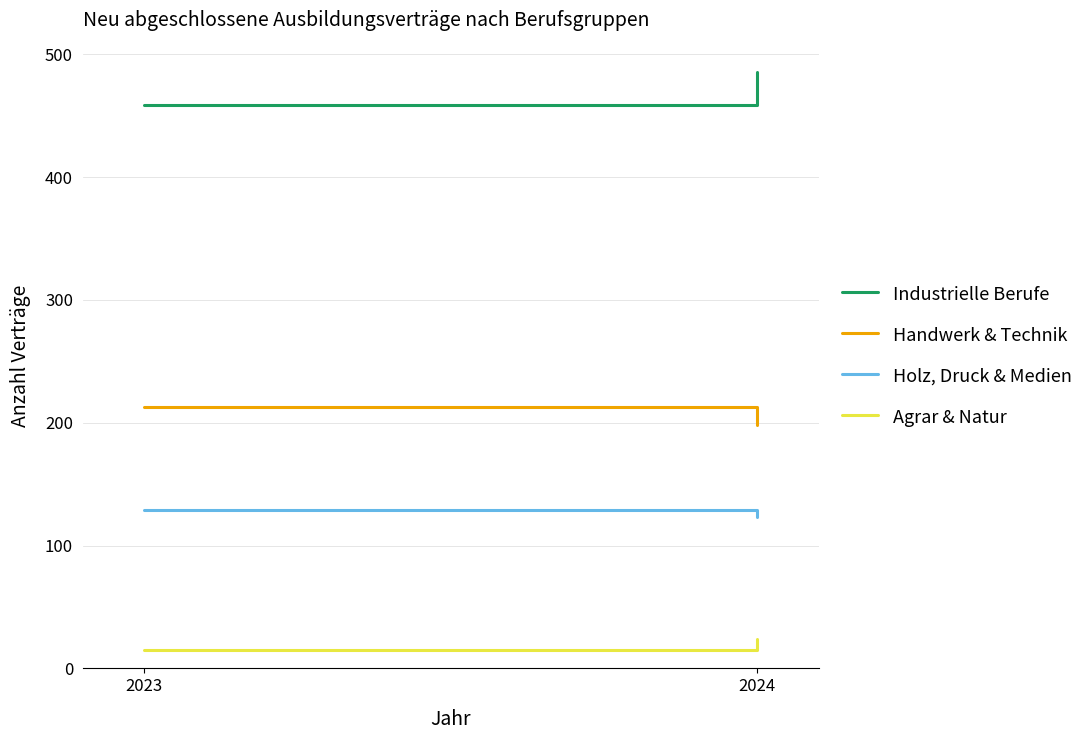

What is the maximum value shown in the chart?

486